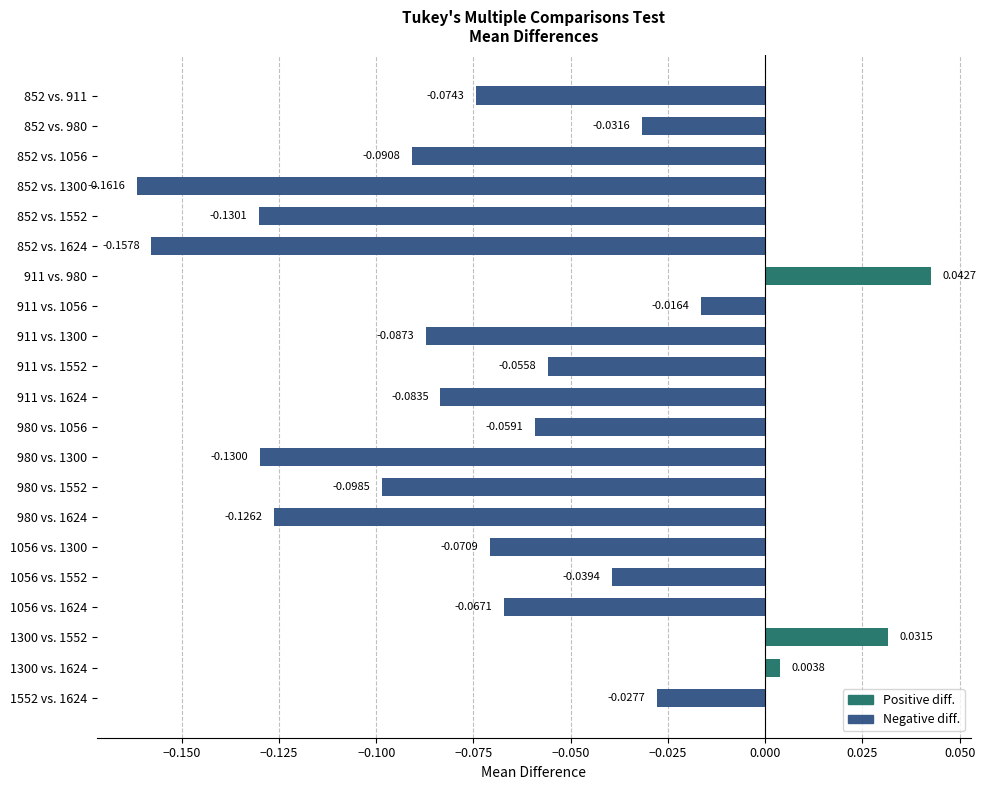

What is the change in value from 980 vs. 1300 to 1056 vs. 1624?

+0.1